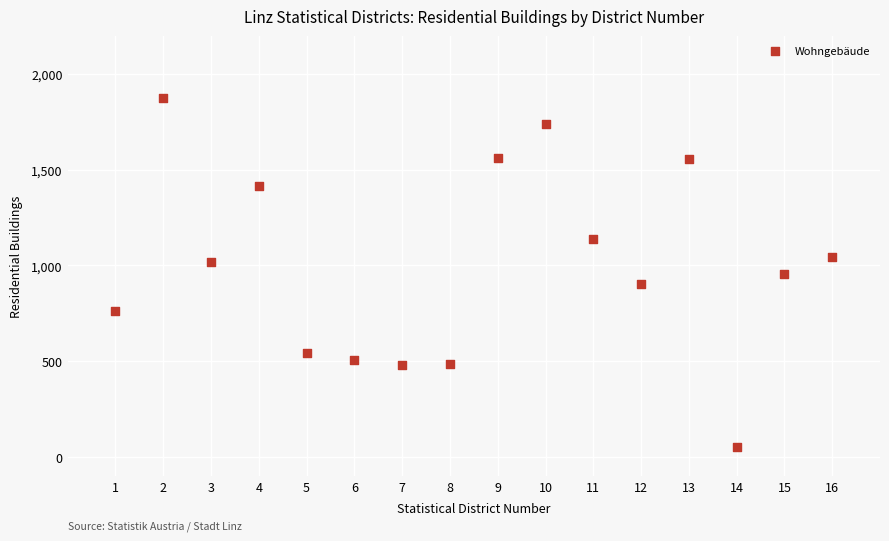

What is the range of X values (max minus min)?

15